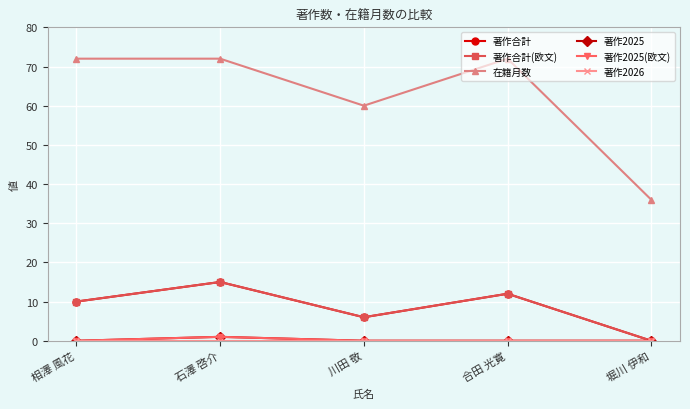

What is the spread (max minus min) of values at 川田 敬?

60